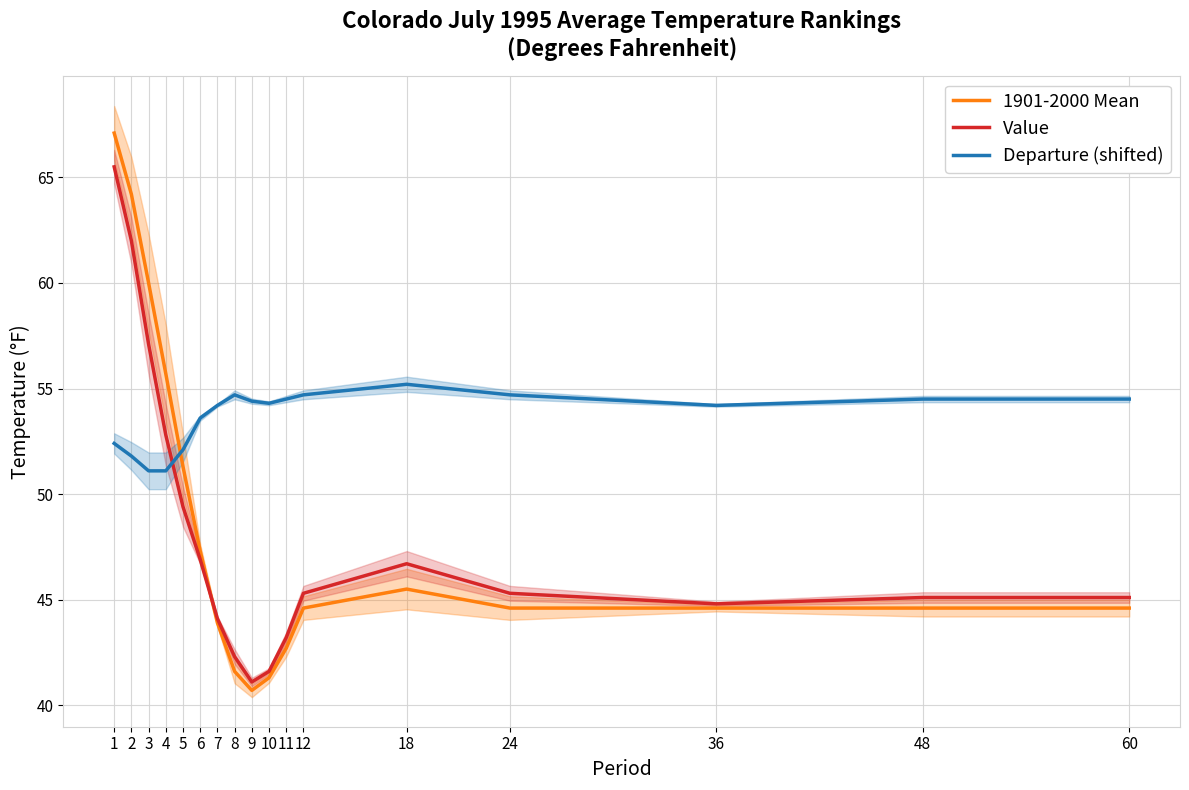

What is the sum of all 1901-2000 Mean values?

824.3